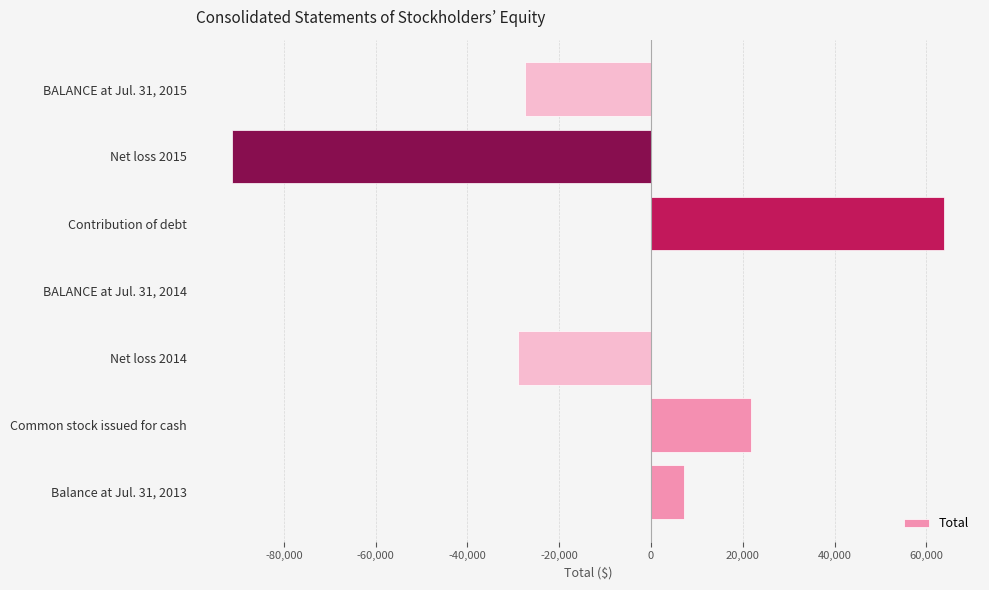

What is the maximum value shown in the chart?

63943